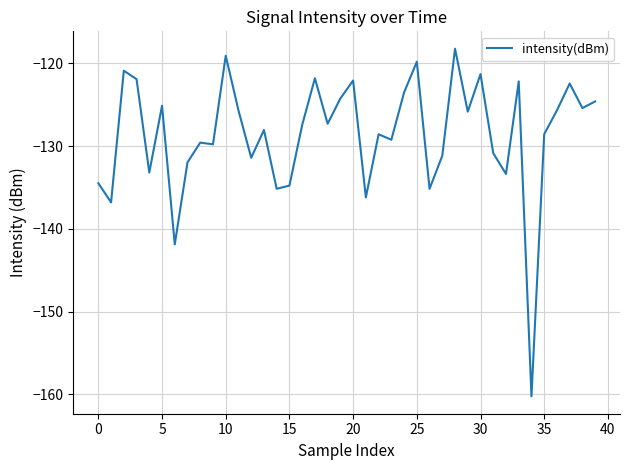

What is the smallest value displayed?

-160.2